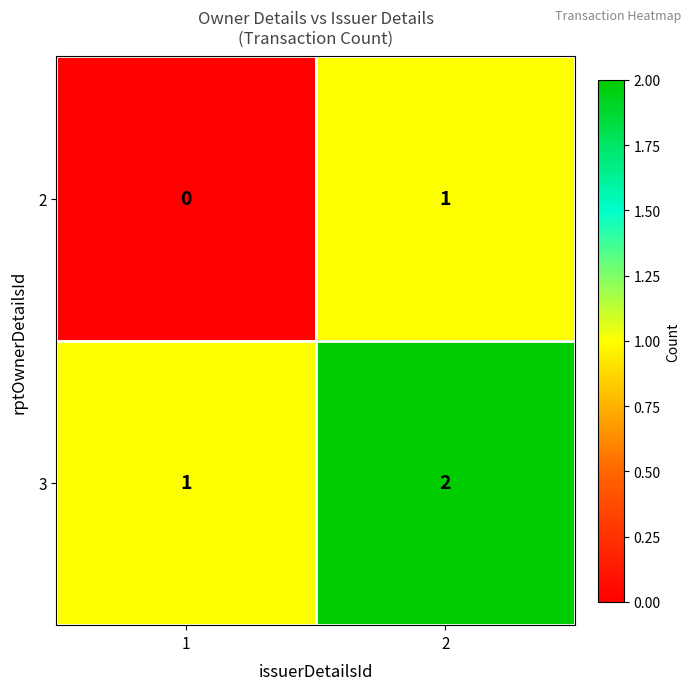

List the series in order of their overall mean, highest first.

3, 2